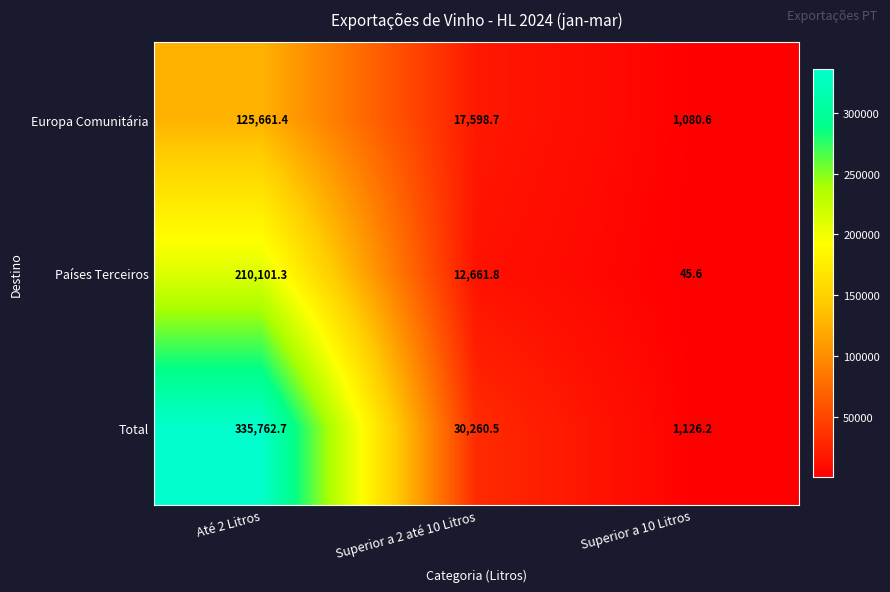

What is the minimum value for Países Terceiros?

45.6